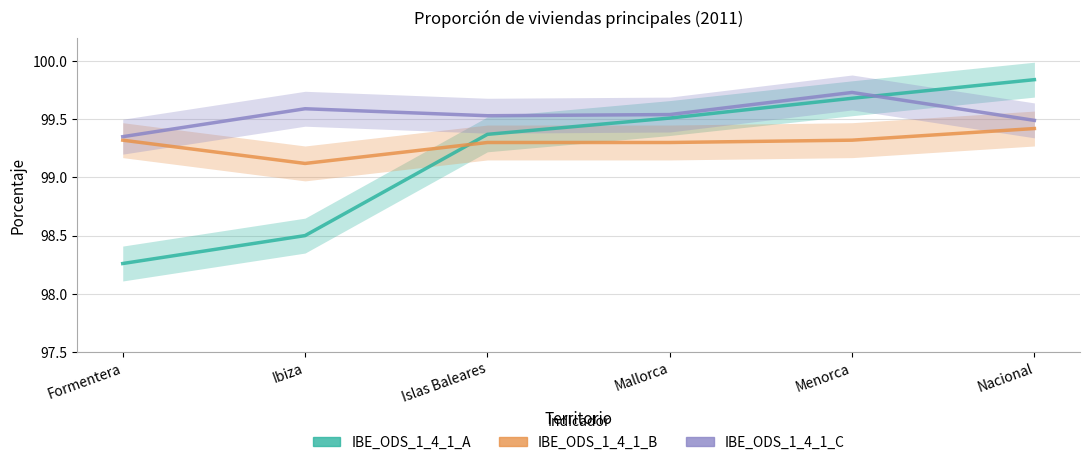

What is the sum of all IBE_ODS_1_4_1_A values?

595.2